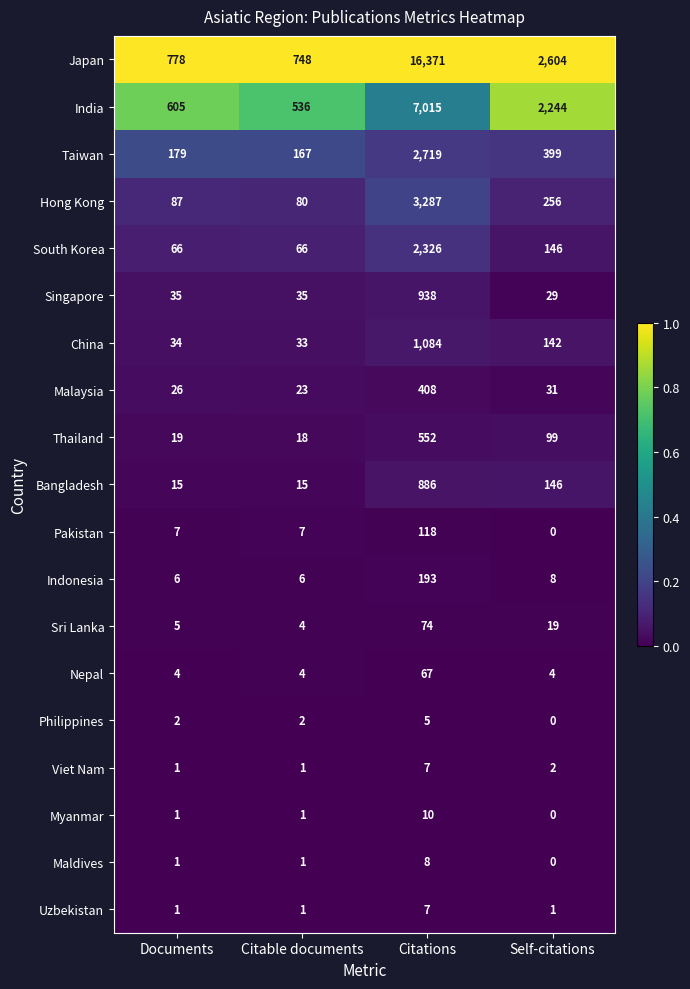

Which category has the highest value in the South Korea series?

Citations